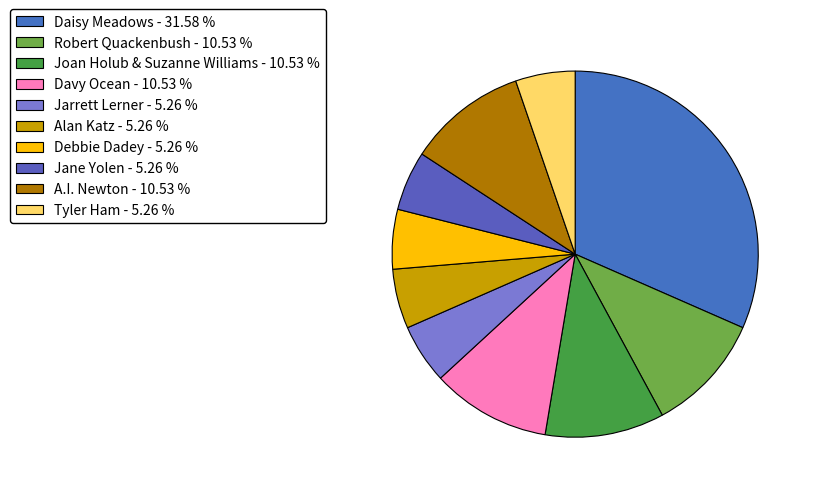

What percentage is NOT represented by Alan Katz?

94.7%